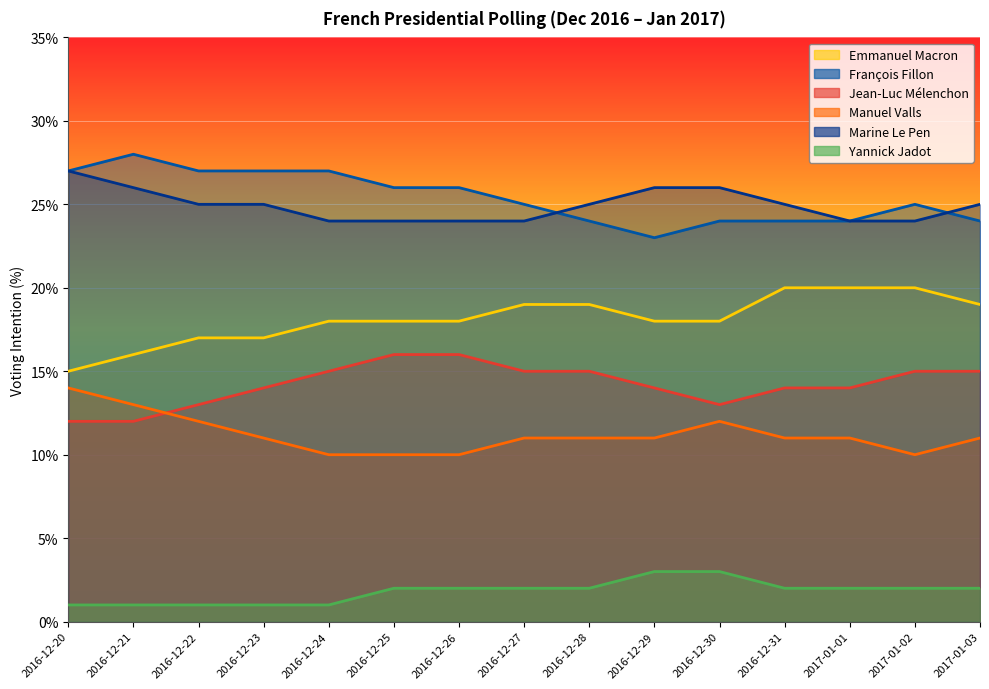

What is the difference between the highest and lowest values at 2016-12-27?

23